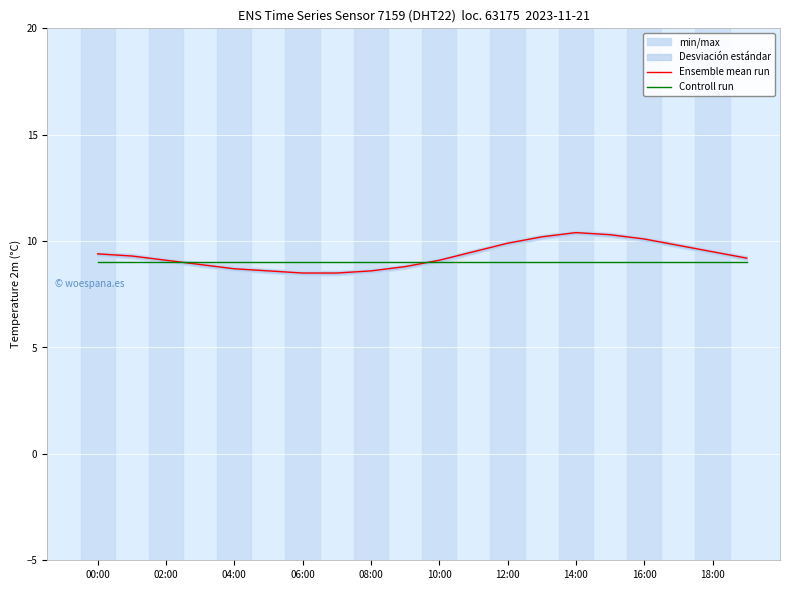

Read the Ensemble mean run value at 14:00.

10.4